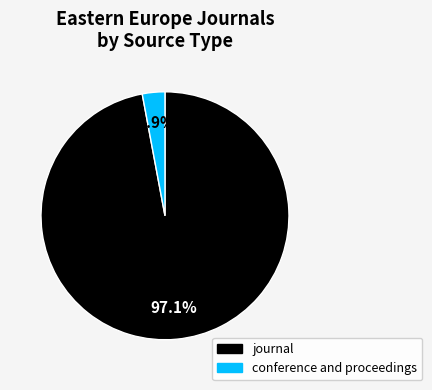

Rank the categories by value from lowest to highest.

conference and proceedings, journal